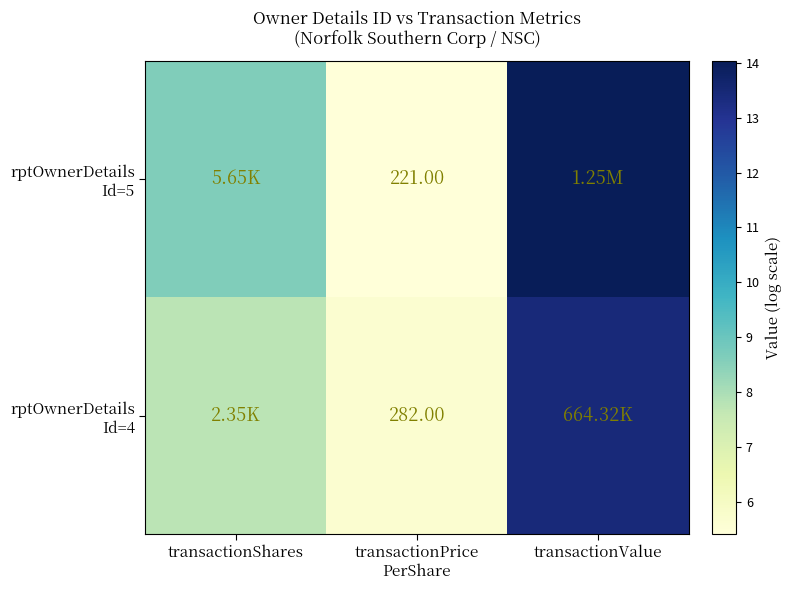

What is the total value across all series at transactionValue?

27.4